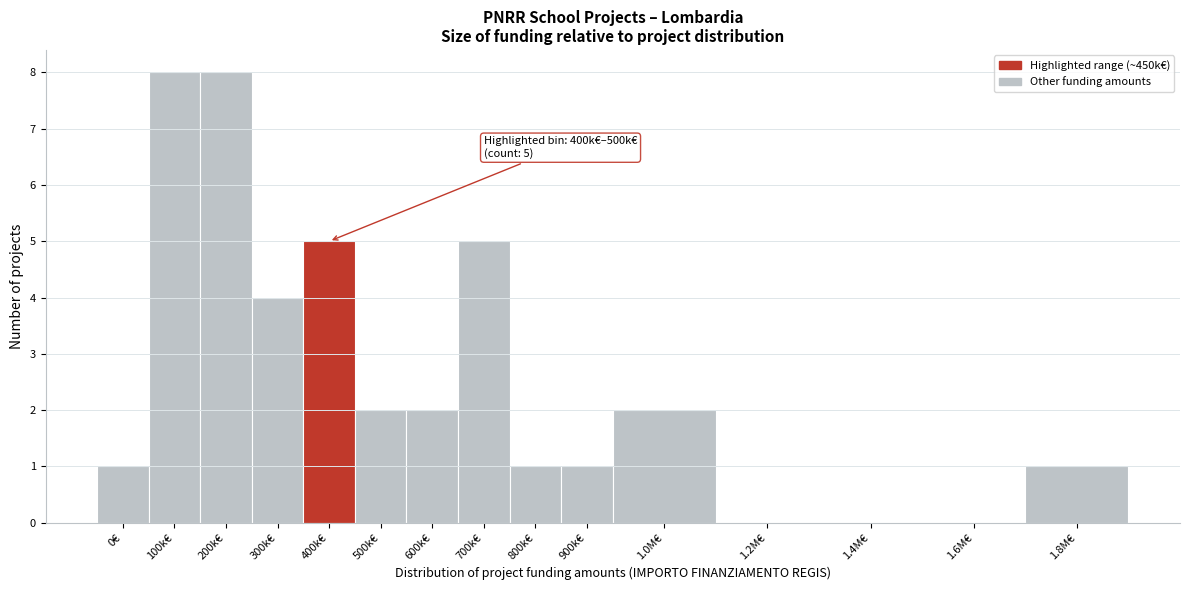

Reading left to right, extract all data points from this chart.

0€=1	100k€=8	200k€=8	300k€=4	400k€=5	500k€=2	600k€=2	700k€=5	800k€=1	900k€=1	1.0M€=2	1.2M€=0	1.4M€=0	1.6M€=0	1.8M€=1